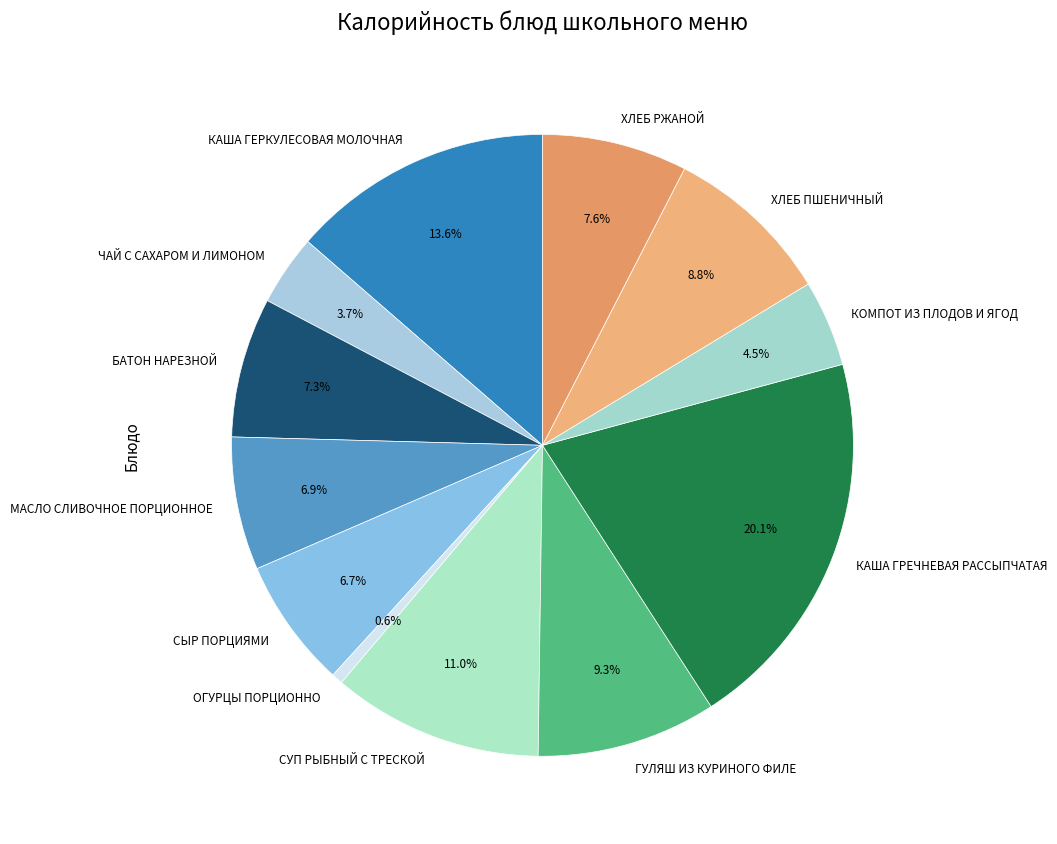

To the nearest percent, what is the difference between the largest and smallest slice percentages?

19%